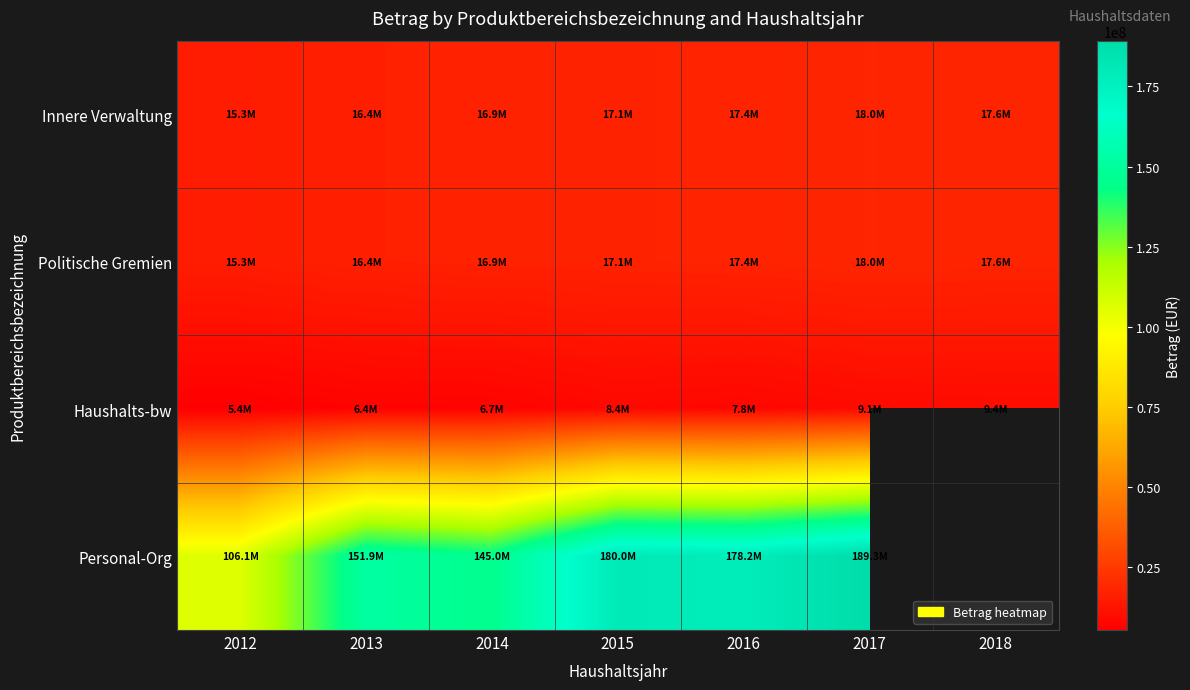

How many values in the Personal-Org series exceed 178166931?

2